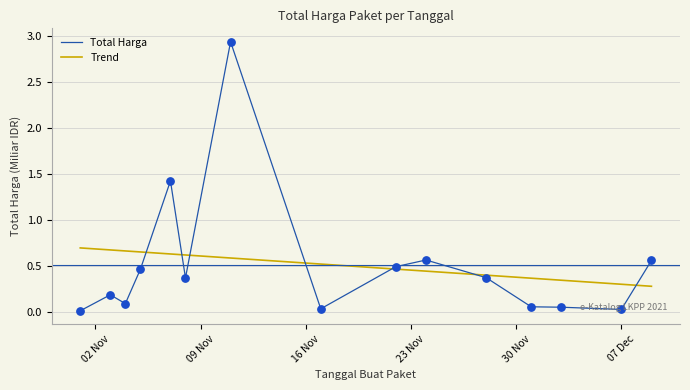

Which has a higher value, 2021-11-24 or 2021-12-09?

2021-11-24